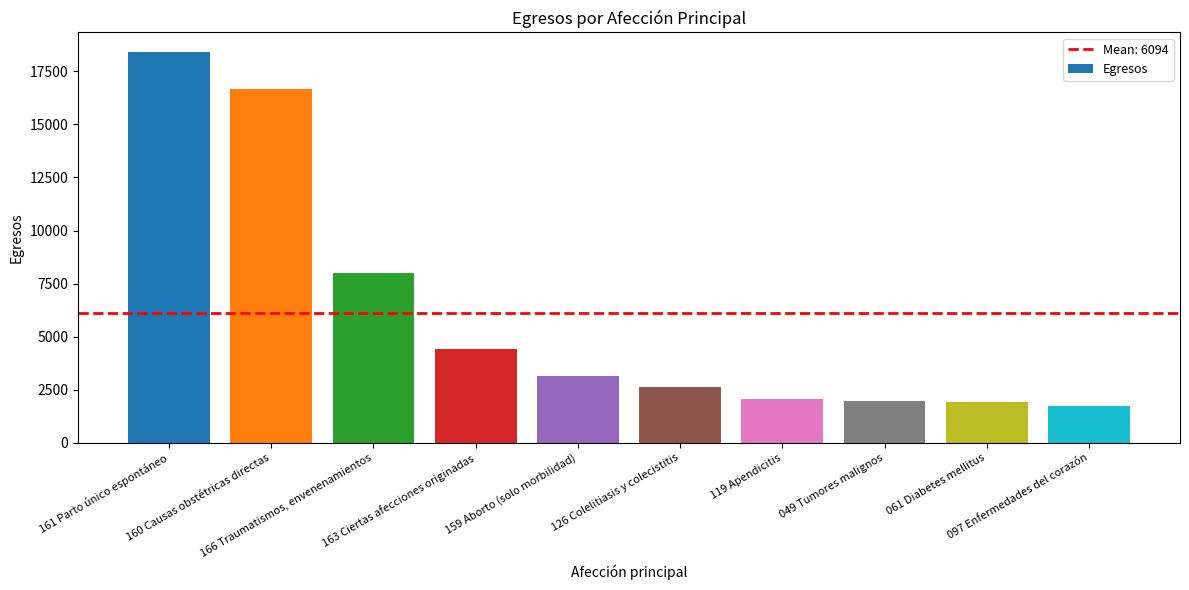

What is the change in value from 049 Tumores malignos to 061 Diabetes mellitus?

-71